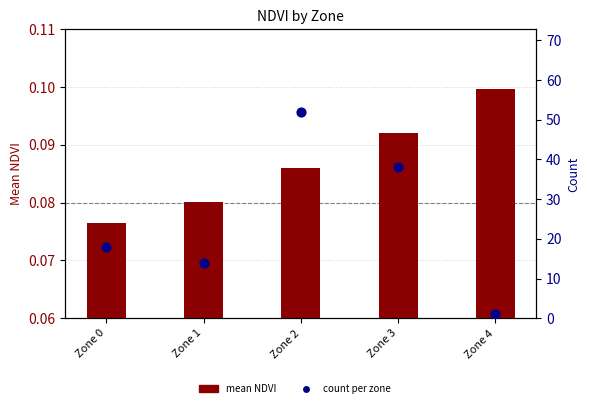

Is the value of mean NDVI at Zone 0 greater than the value of count per zone at Zone 0?

No